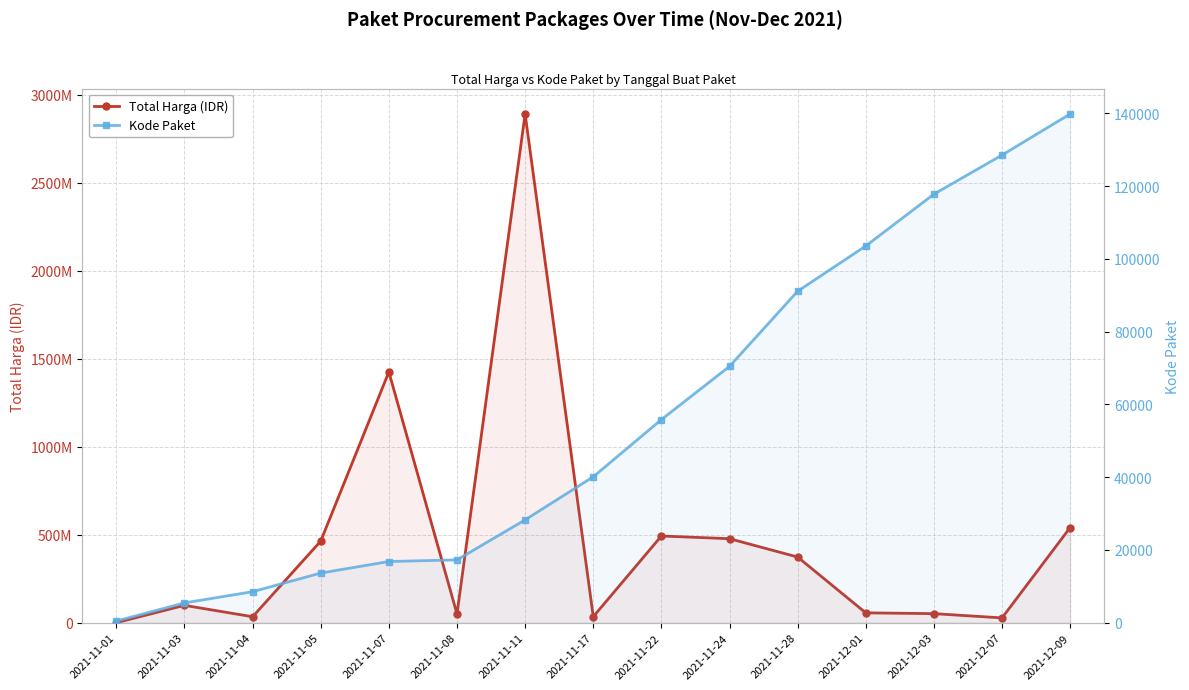

At how many categories does at least one series exceed 2411760808?

1